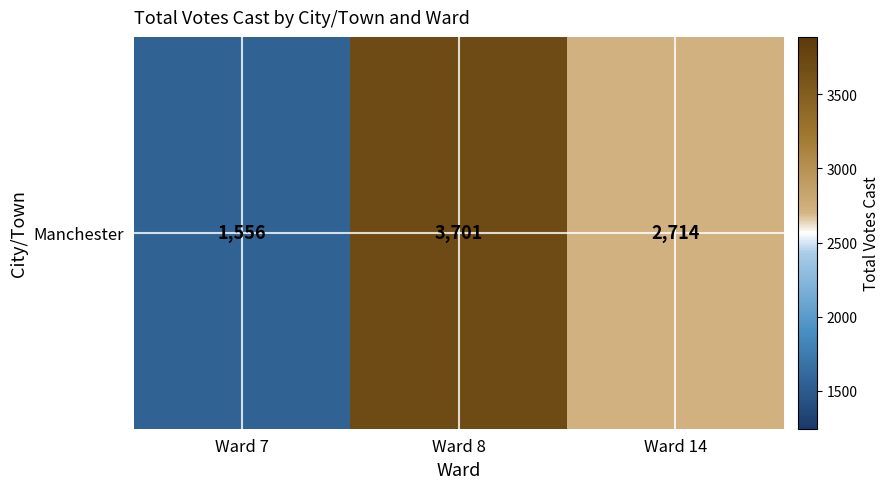

Is it true that the value at Ward 14 is 1030?

False